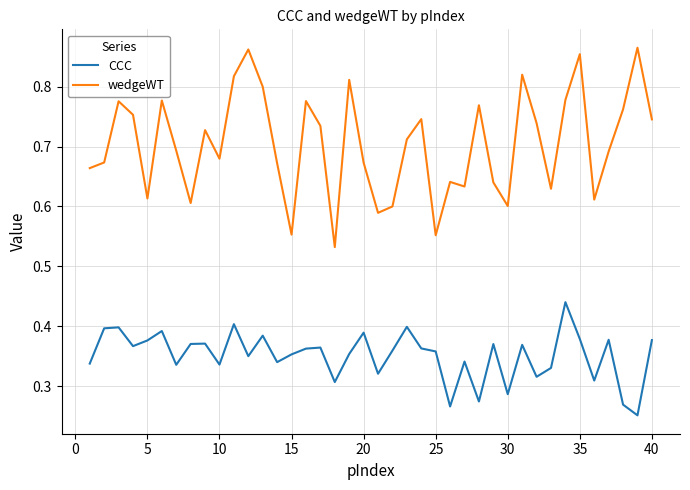

True or false: wedgeWT and CCC cross at least once.

False